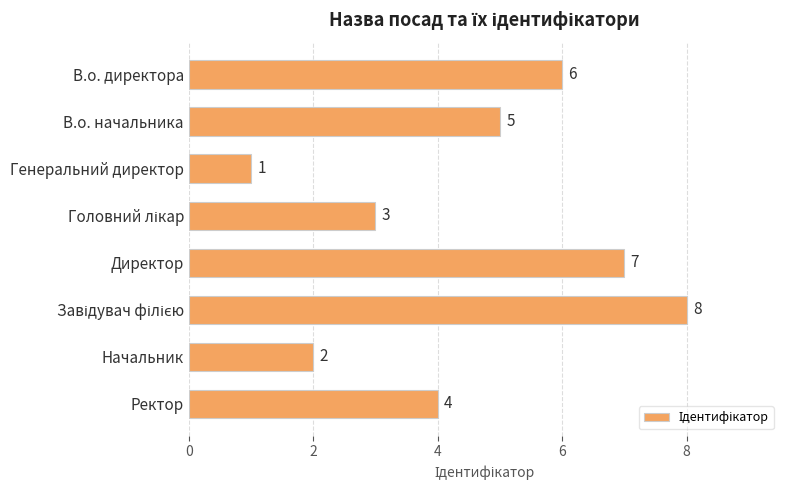

What is the smallest value displayed?

1